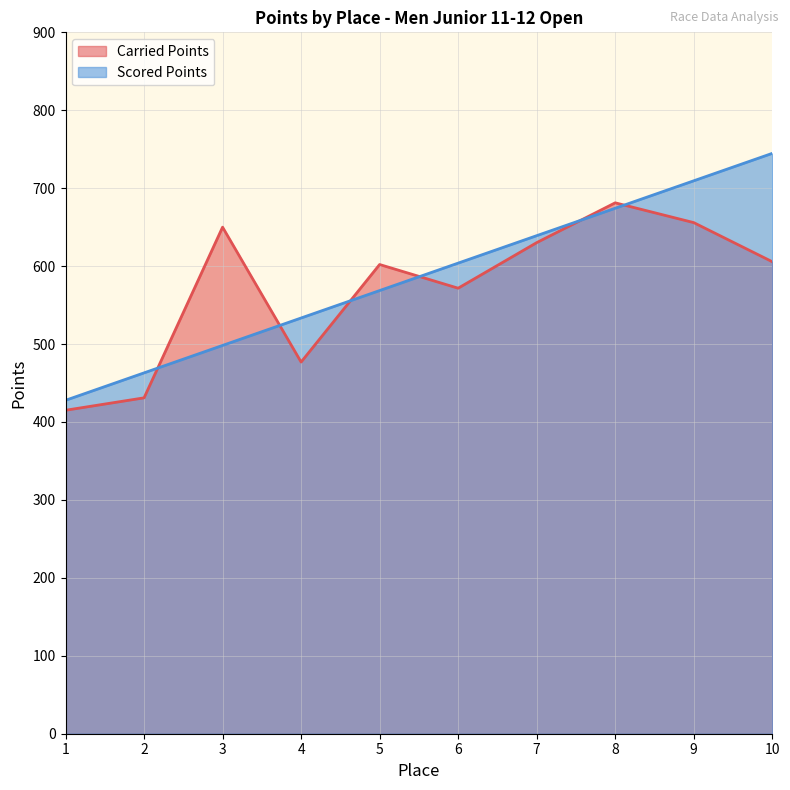

How many categories are shown in the chart?

10